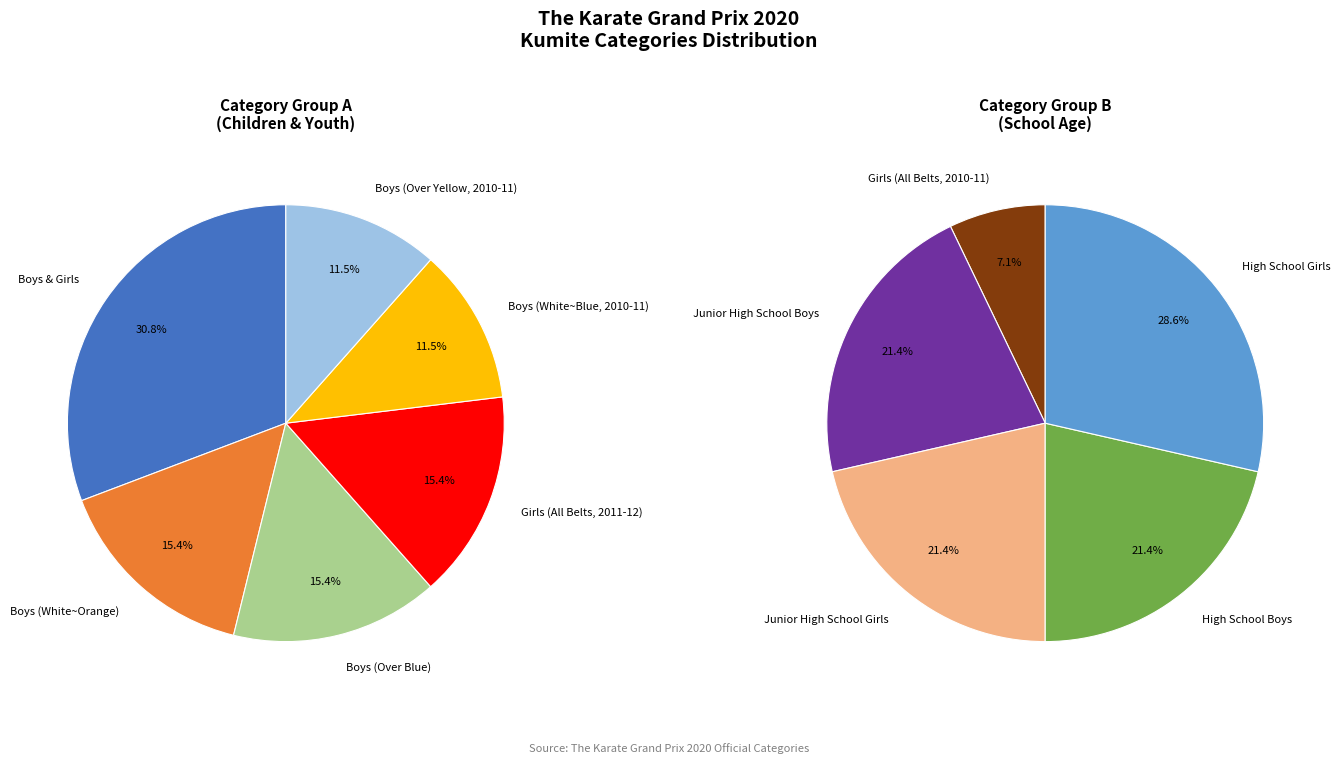

Is there a majority slice in this chart?

No